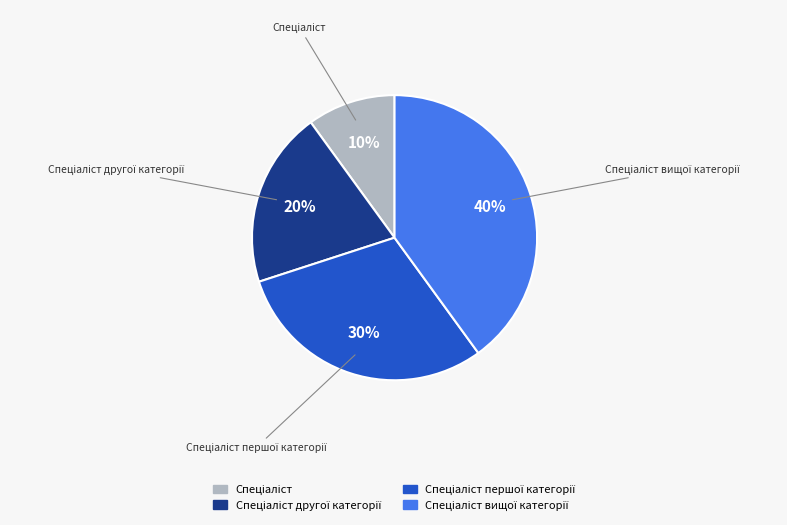

Does any single category account for the majority?

No